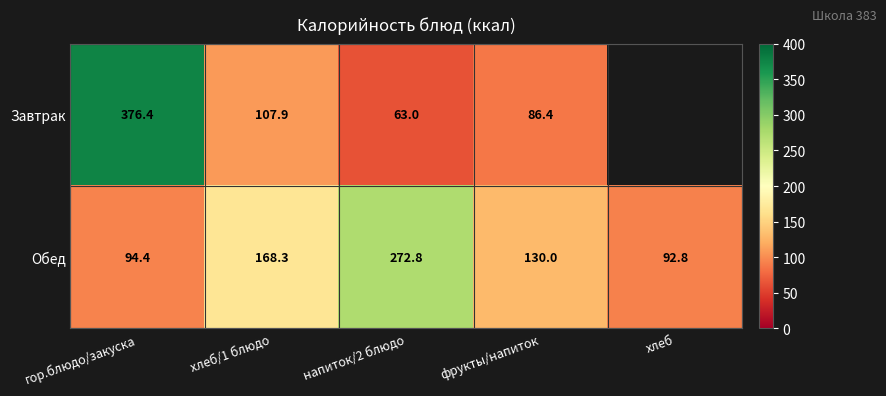

What is the highest value of the Обед series?

272.8